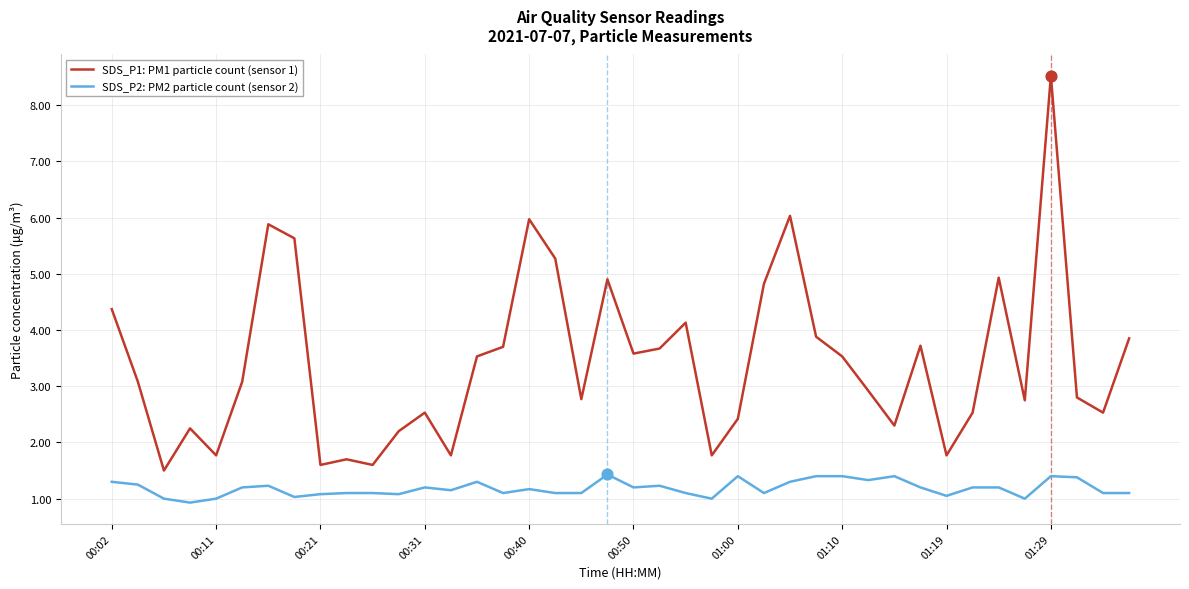

What is the highest value of the SDS_P2: PM2 particle count (sensor 2) series?

1.4